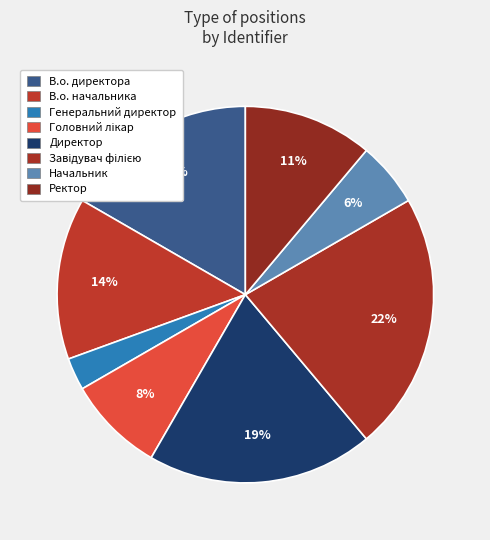

How many slices are in this pie chart?

8